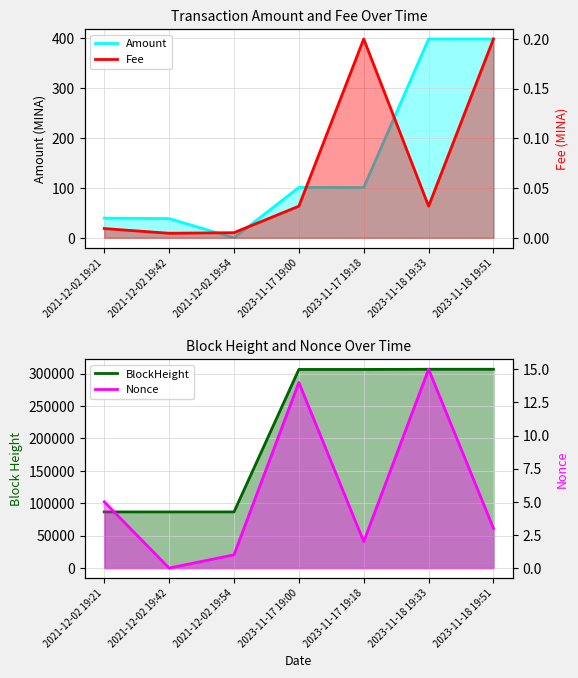

What is the difference between the maximum and minimum values in the Amount series?

399.0